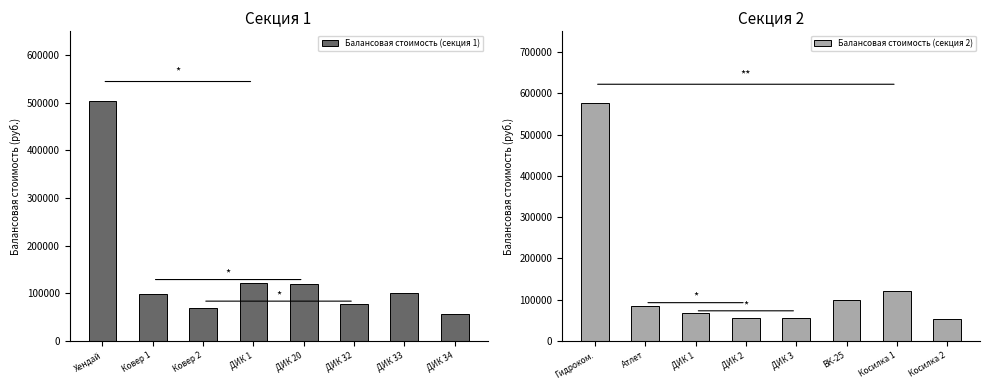

What is the difference between the second highest and minimum values in the Балансовая стоимость (секция 1) series?

66100.0